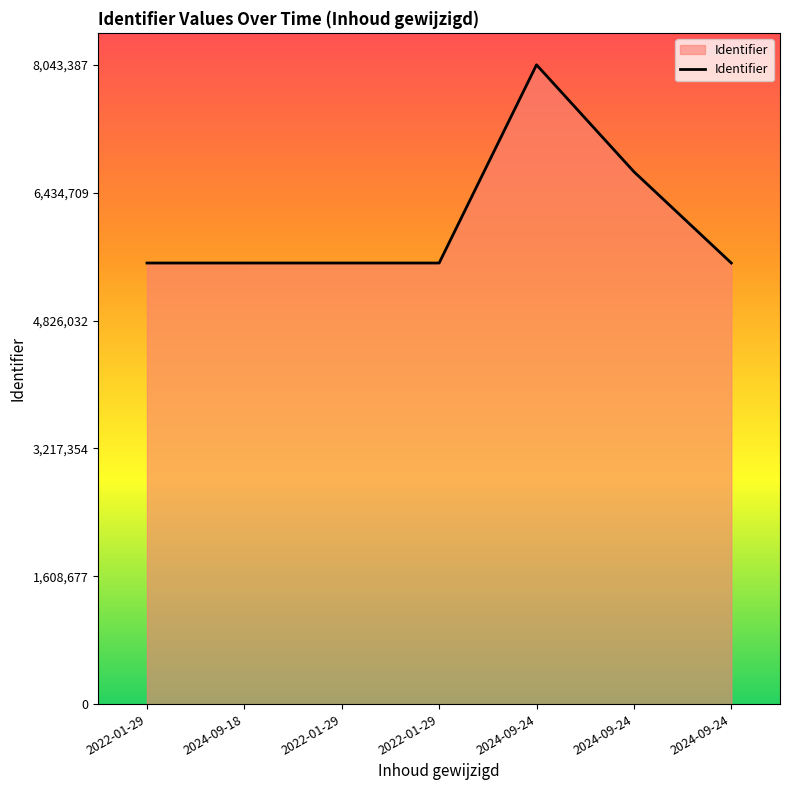

Is this an area chart (filled region under the line)?

Yes